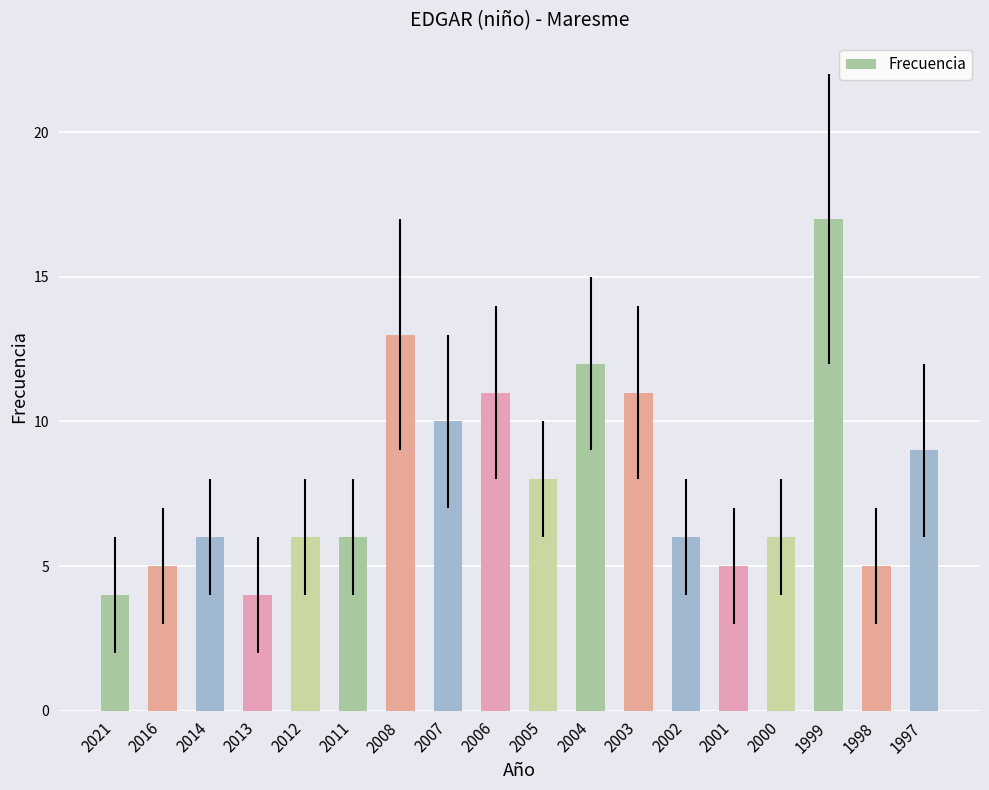

Which label corresponds to the largest value in the chart?

1999